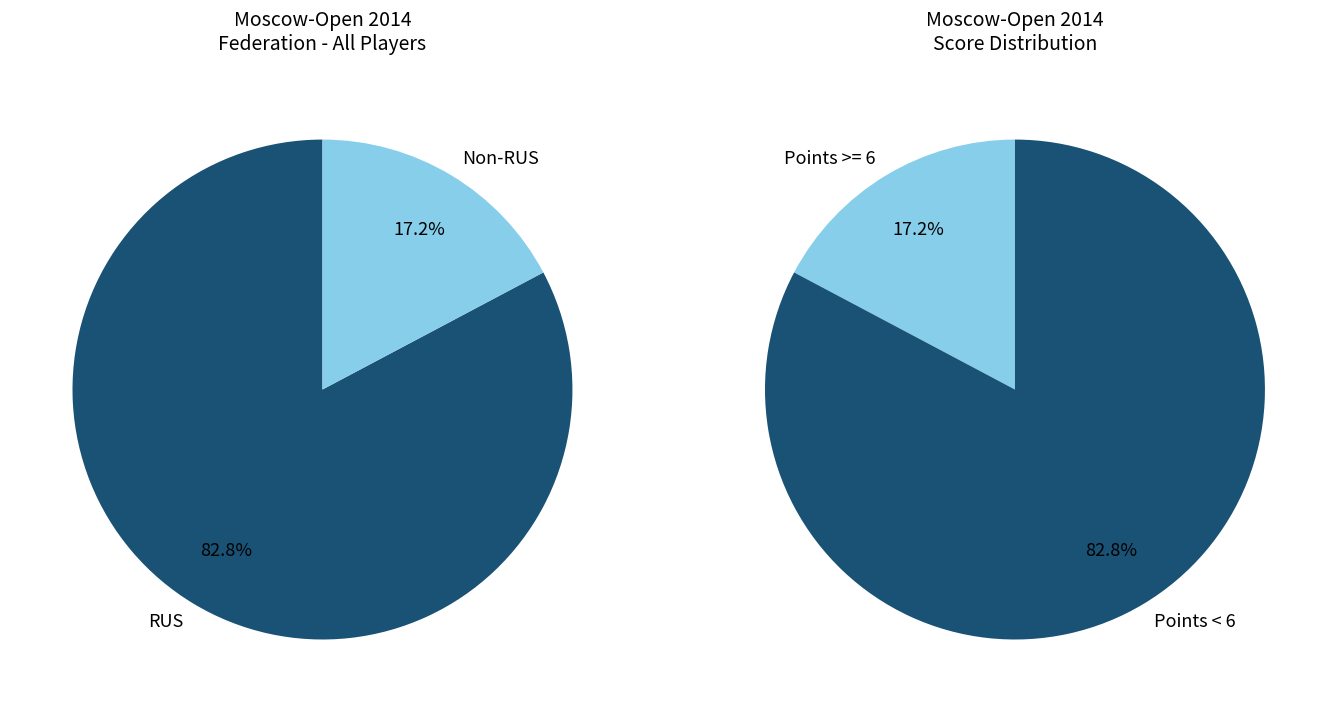

The KAZ slice represents 1% of the pie. True or false?

False